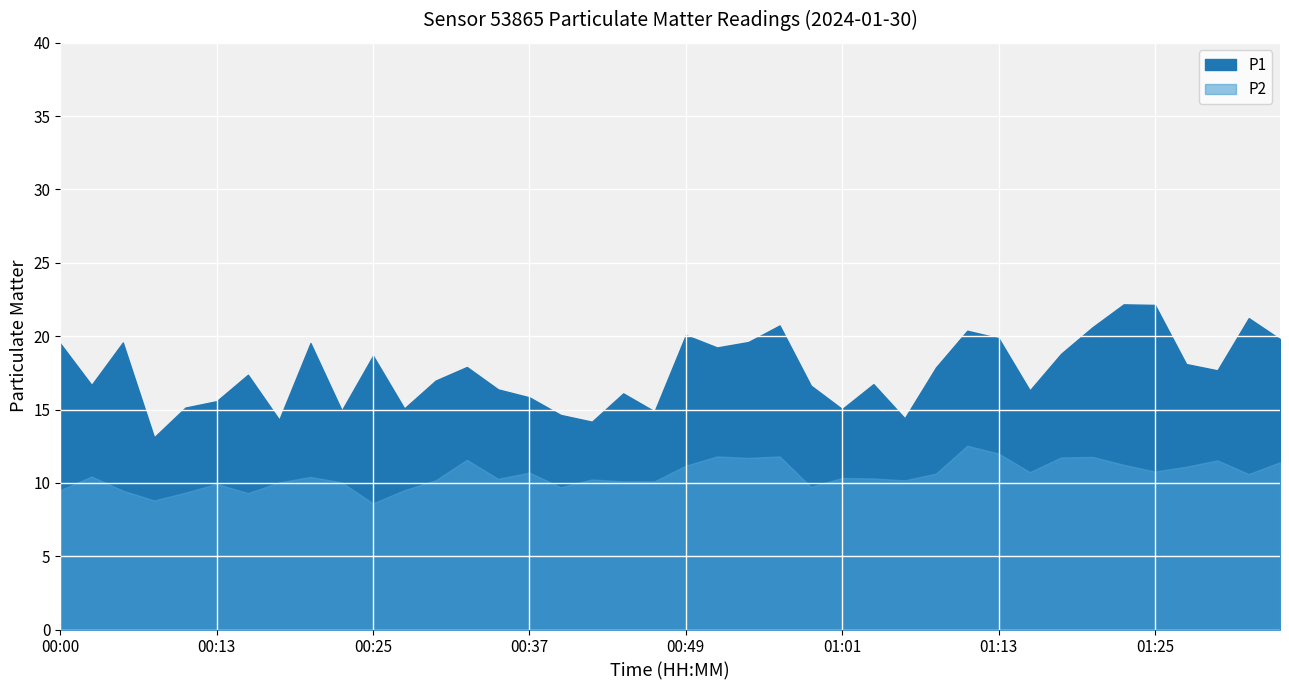

Is the value of P2 at 01:04 greater than the value of P1 at 00:37?

No